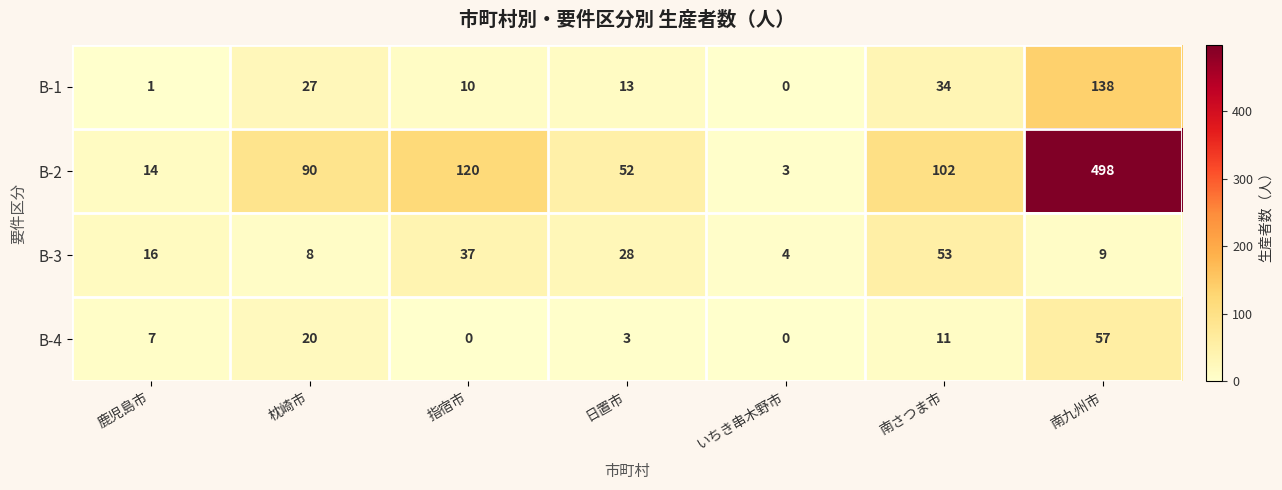

What is the total value across all series at いちき串木野市?

7